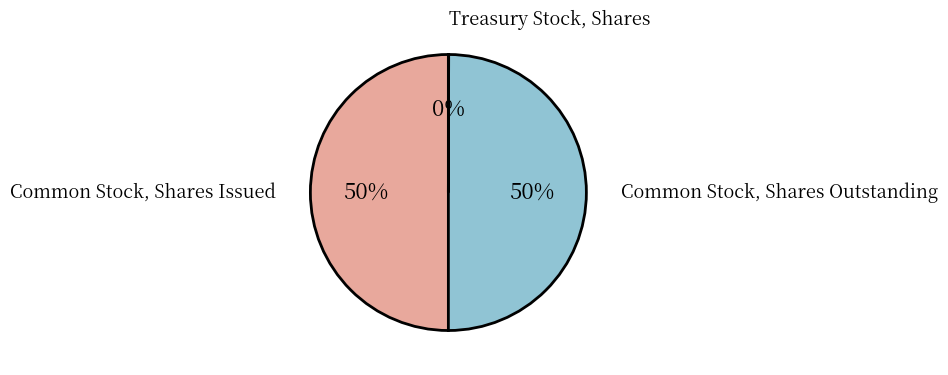

Approximately how many times larger is the value at Common Stock, Shares Outstanding compared to Common Stock, Shares Issued?

1.0